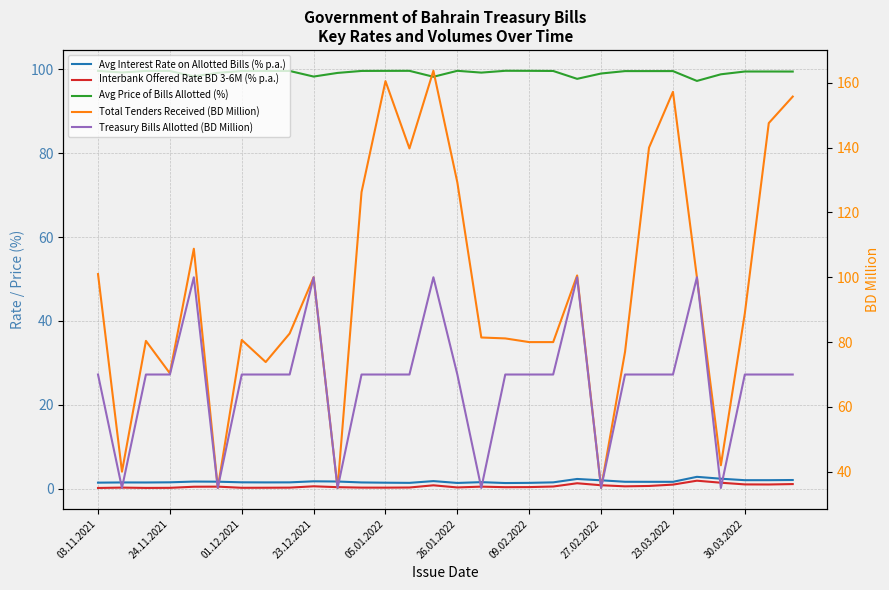

The value of Interbank Offered Rate BD 3-6M (% p.a.) at 24.11.2021 is 0.2. True or false?

True